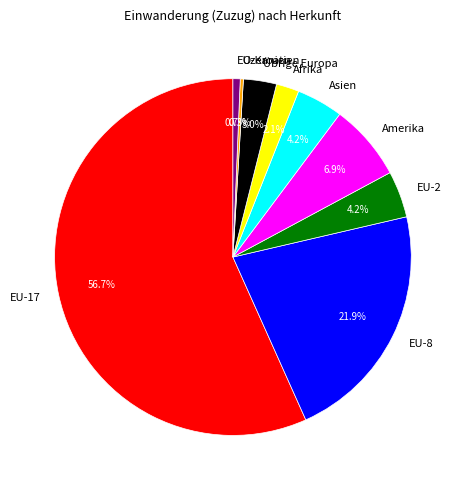

To the nearest percent, what portion does EU-8 represent?

22%